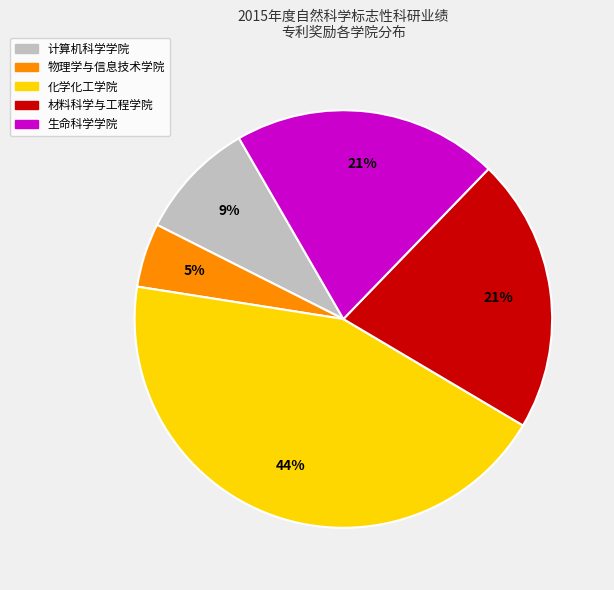

To the nearest percent, what is the difference between the 物理学与信息技术学院 and 计算机科学学院 slice percentages?

4%